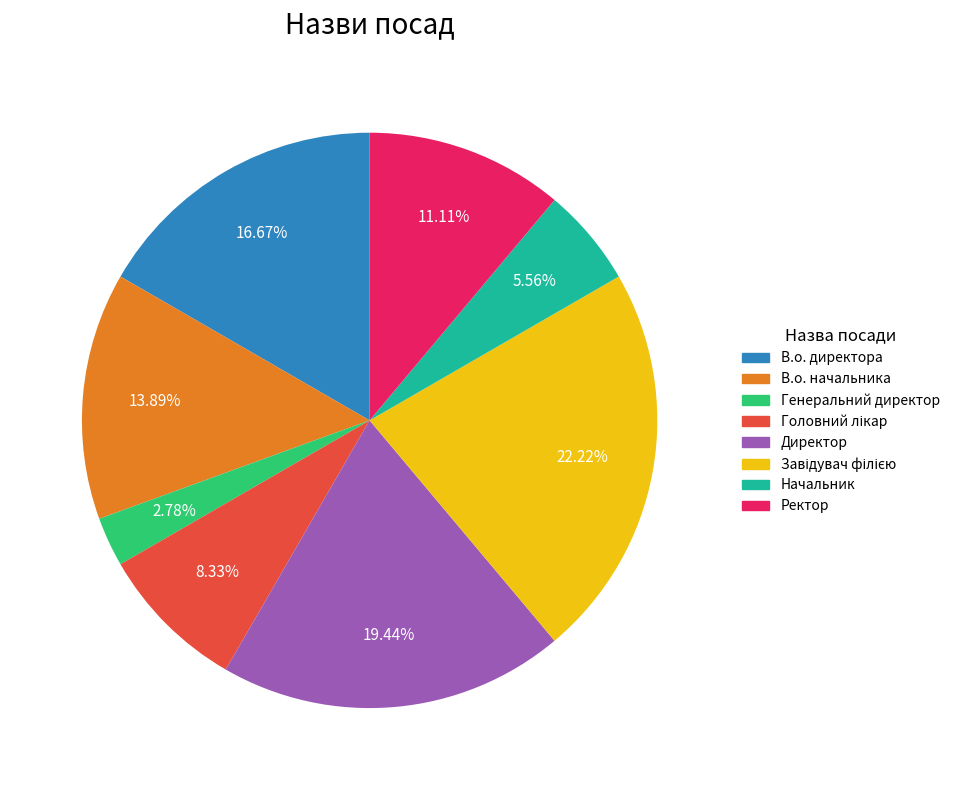

Is it true that Ректор is 16% of the pie?

False